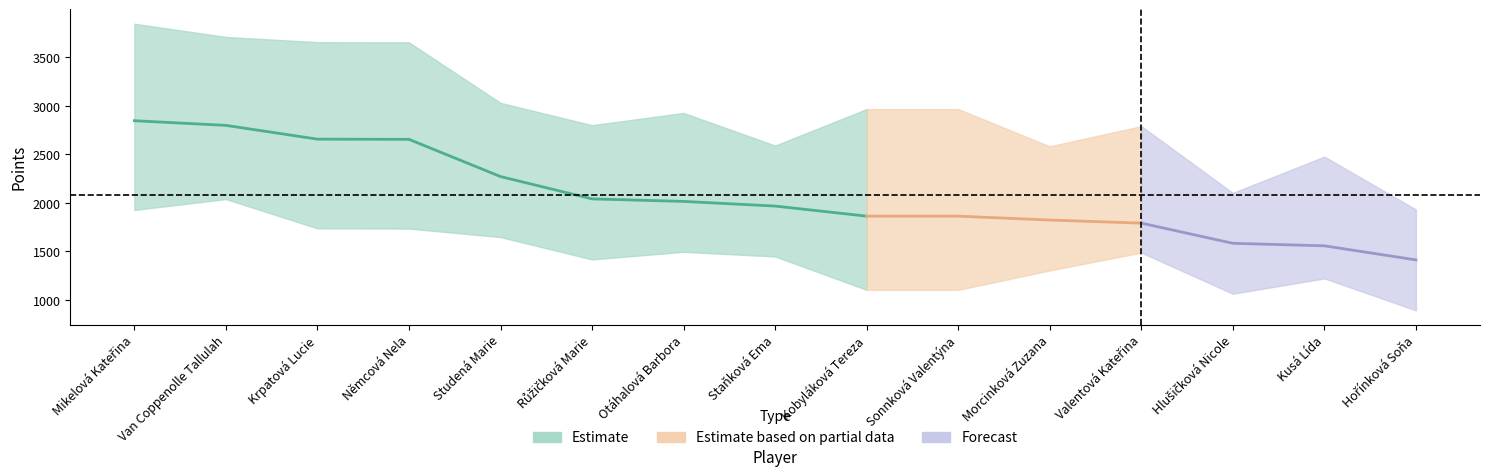

How many data points does each series have?

15